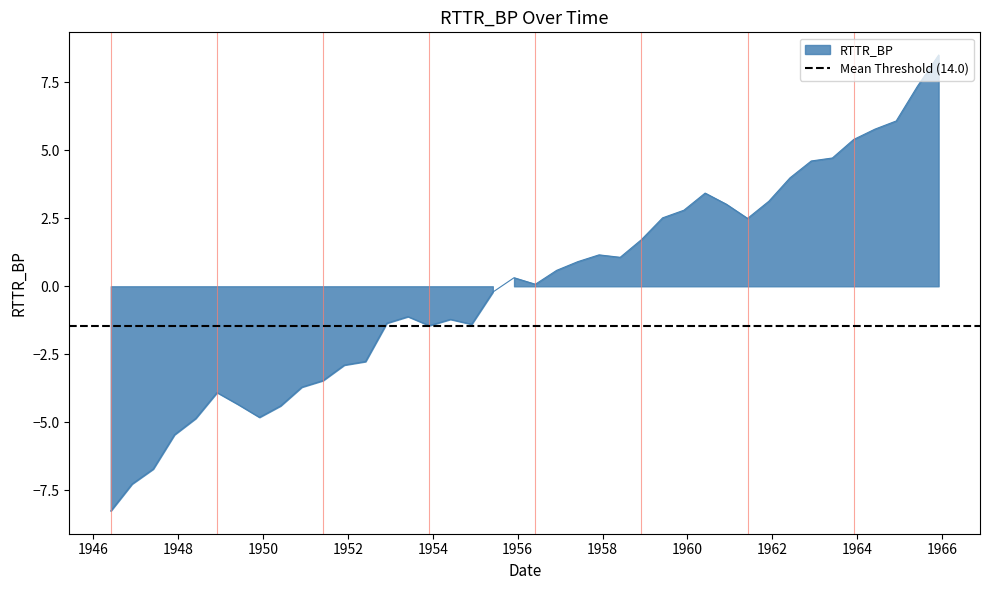

What is the label of the 37th point from the right?

1947-12-01